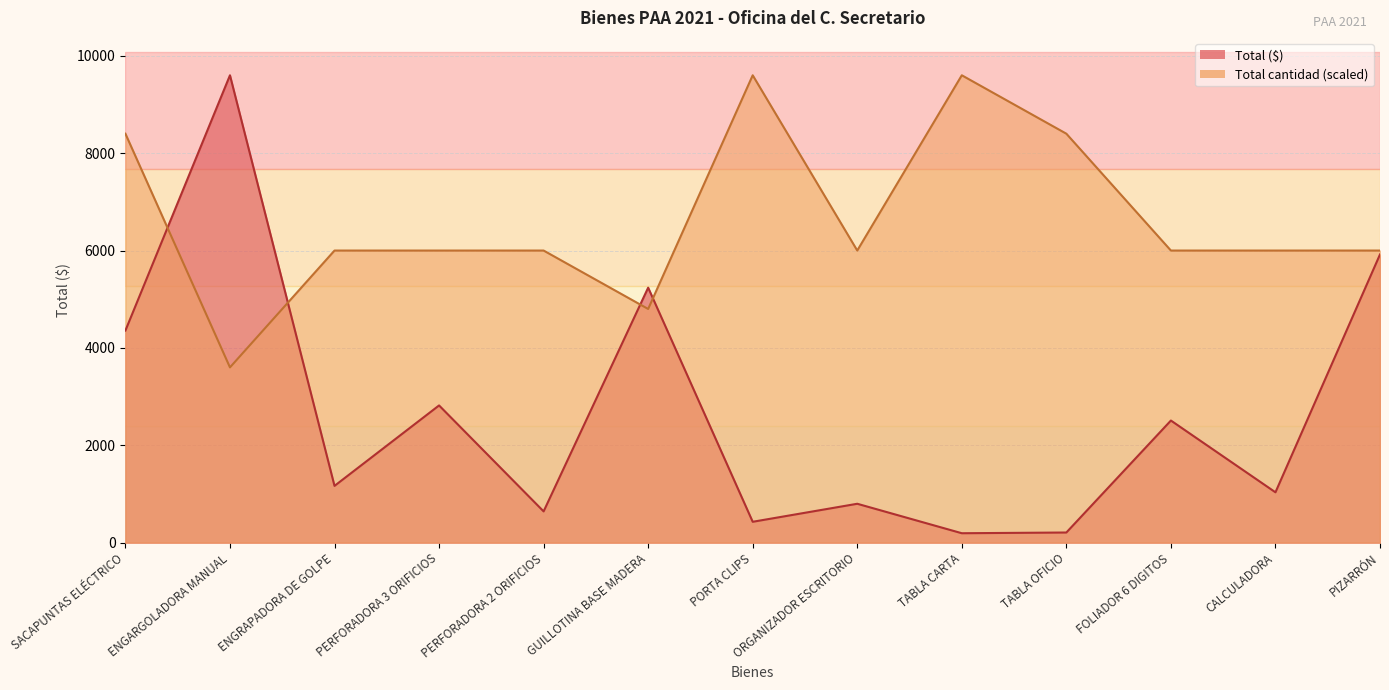

How many lines are shown in the chart?

2